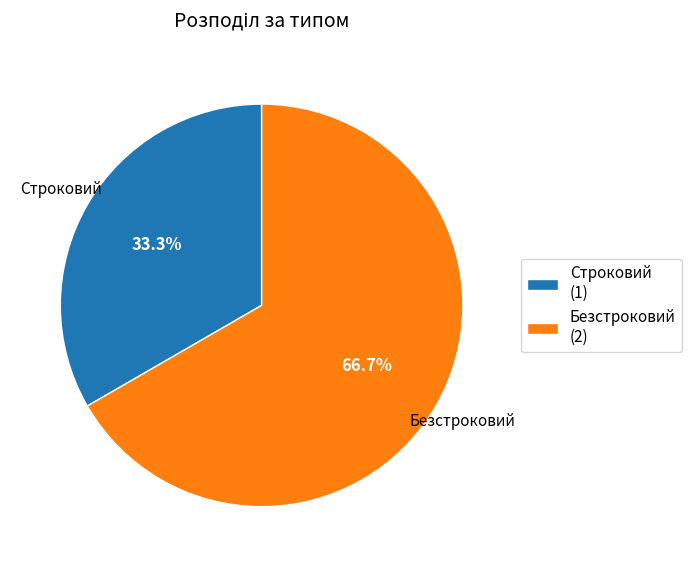

What percentage is the Безстроковий slice, to the nearest percent?

67%